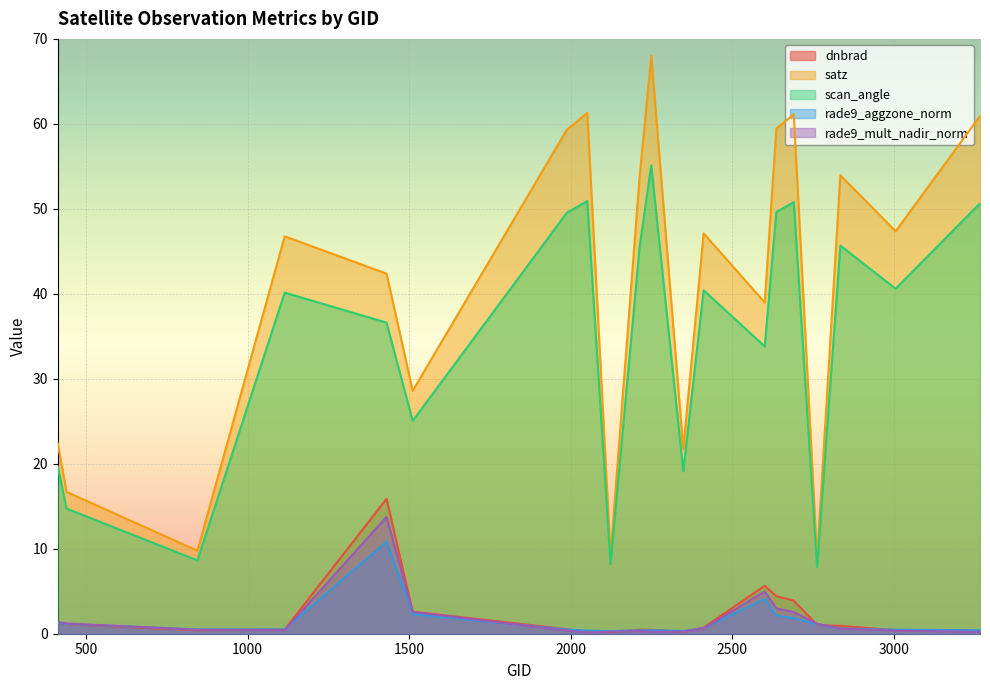

What value does the rade9_mult_nadir_norm series have at 1430?

13.8